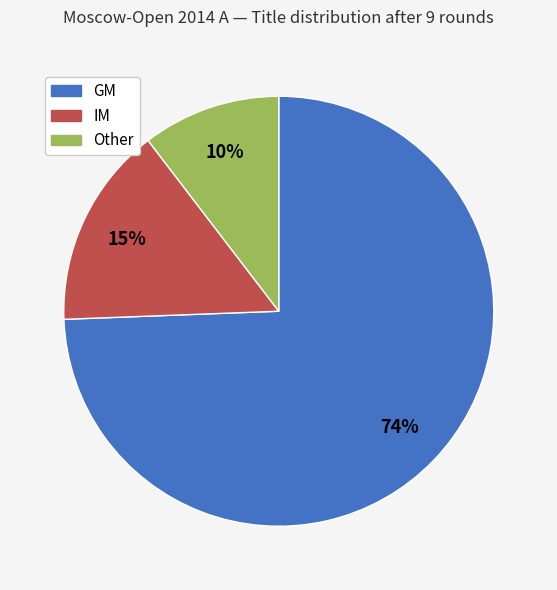

Is there a majority slice in this chart?

Yes